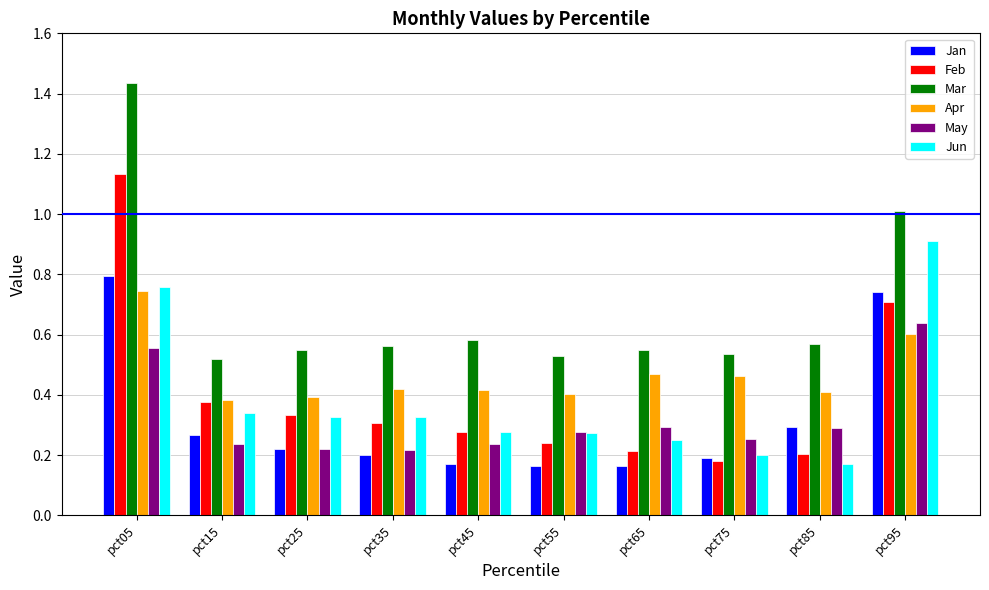

Which category has the highest value in the May series?

pct95